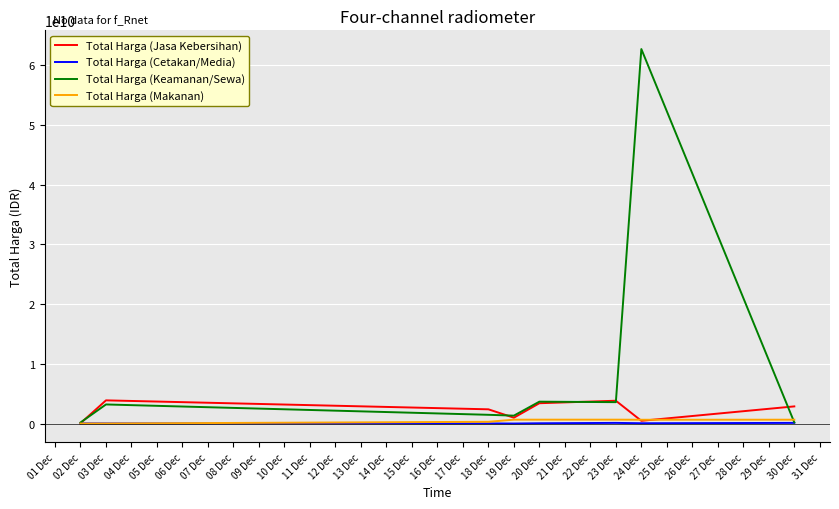

Which series has the widest spread of values?

Total Harga (Keamanan/Sewa)